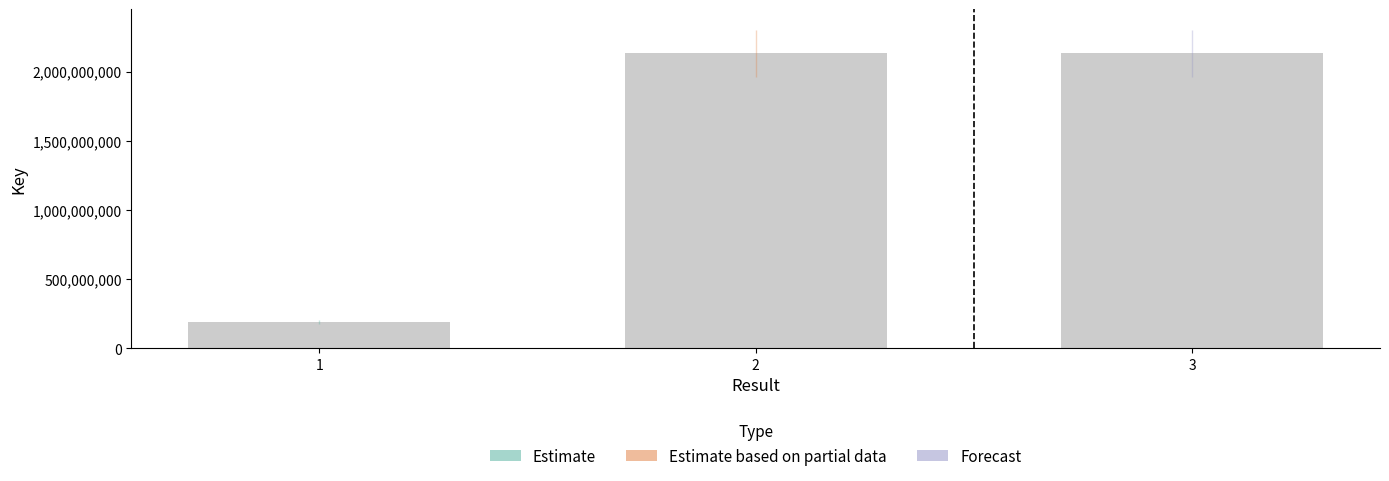

At which category does the chart reach its minimum across all series?

1